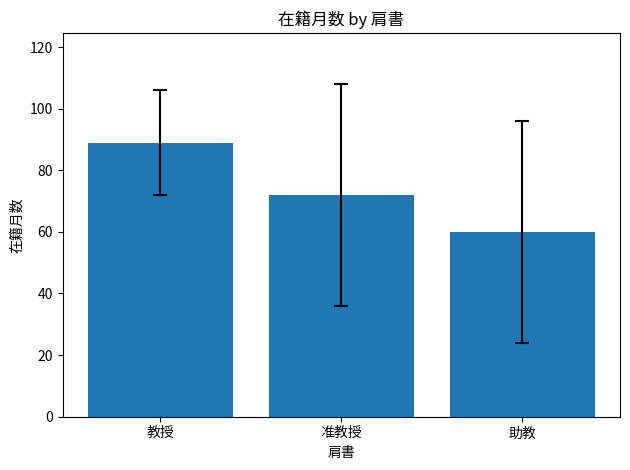

Reading left to right, list all the values displayed in this chart.

教授=89	准教授=72	助教=60